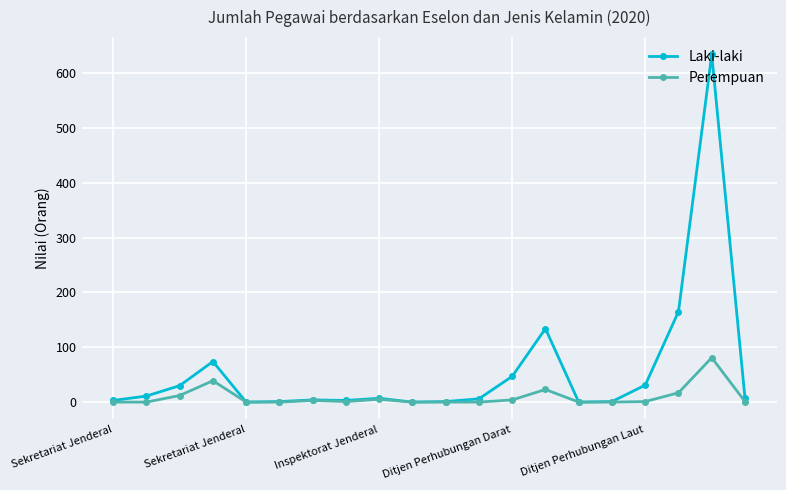

Which series has the widest spread of values?

Laki-laki